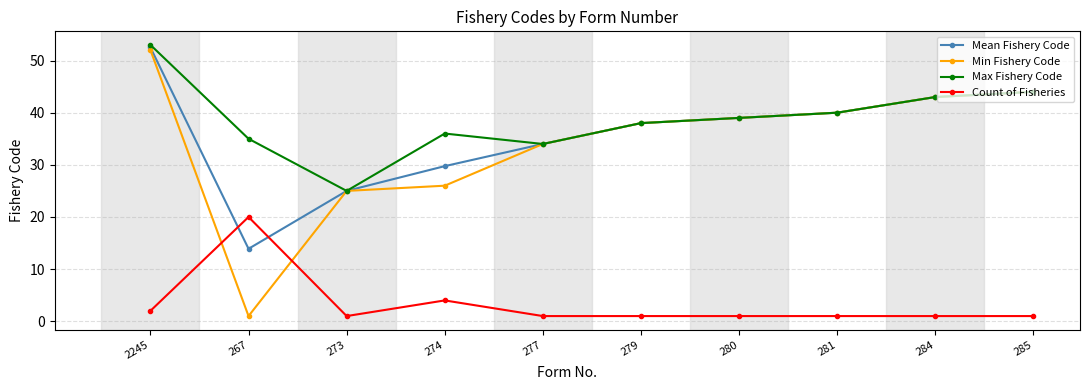

Where is Max Fishery Code nearest to the value 39?

280